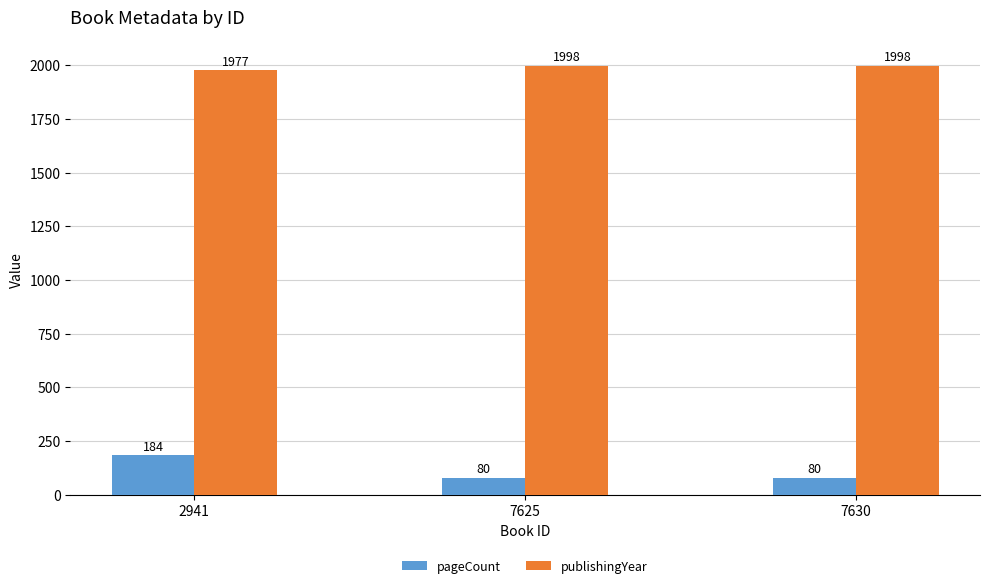

Which series has the largest total across all categories?

publishingYear